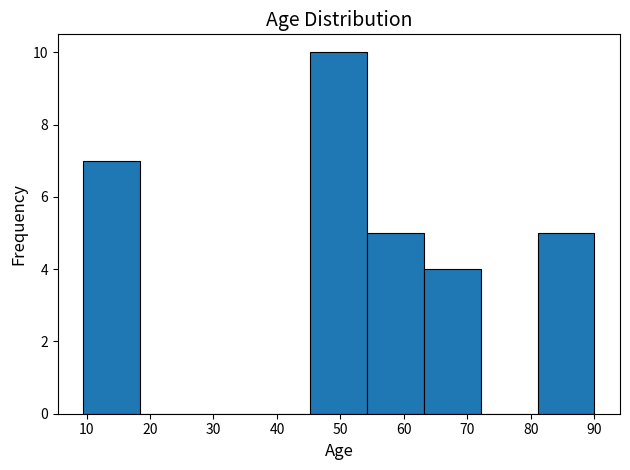

Reading left to right, list every bar in this chart as the range it spans on the x-axis followed by its height. Neither the bar edges nor the heights are printed on the chart, so give them approximately, as read against the axes.

10 to 18: 7
18 to 27: 0
27 to 36: 0
36 to 45: 0
45 to 54: 10
54 to 63: 5
63 to 72: 4
72 to 81: 0
81 to 90: 5